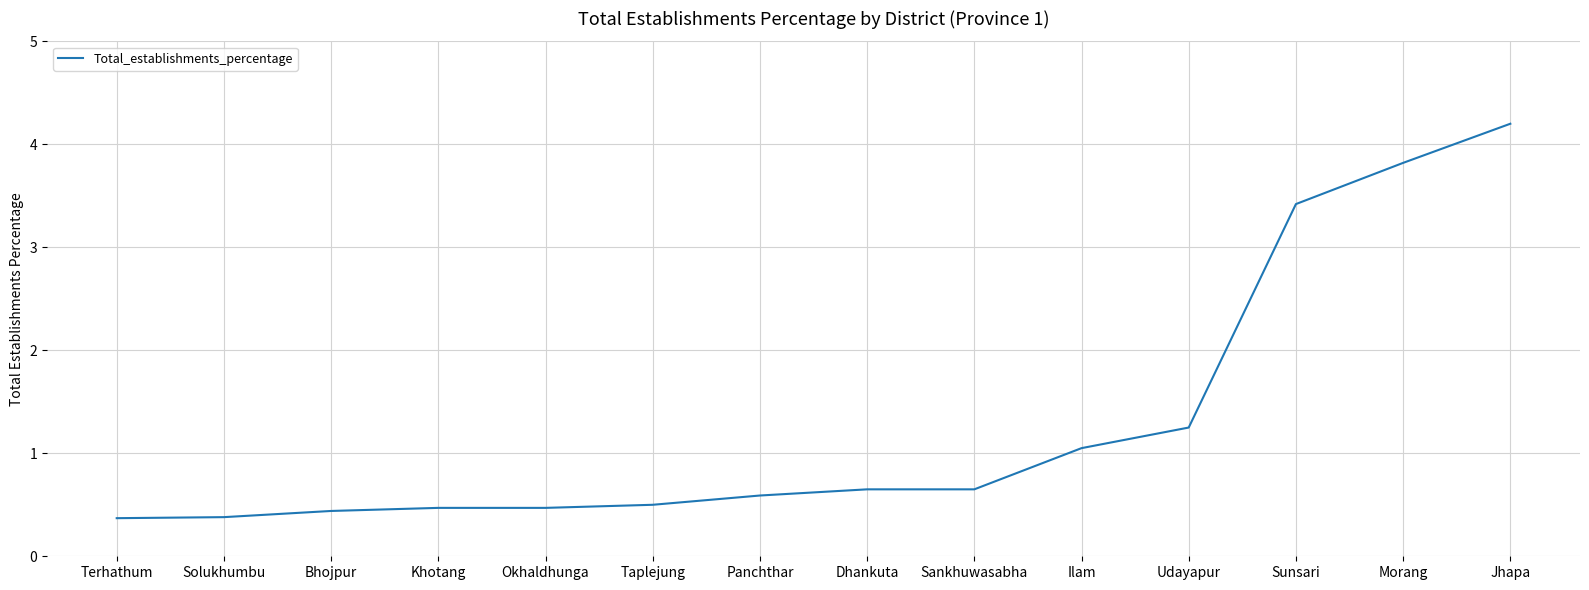

Is it true that the value at Bhojpur is 0.4?

True